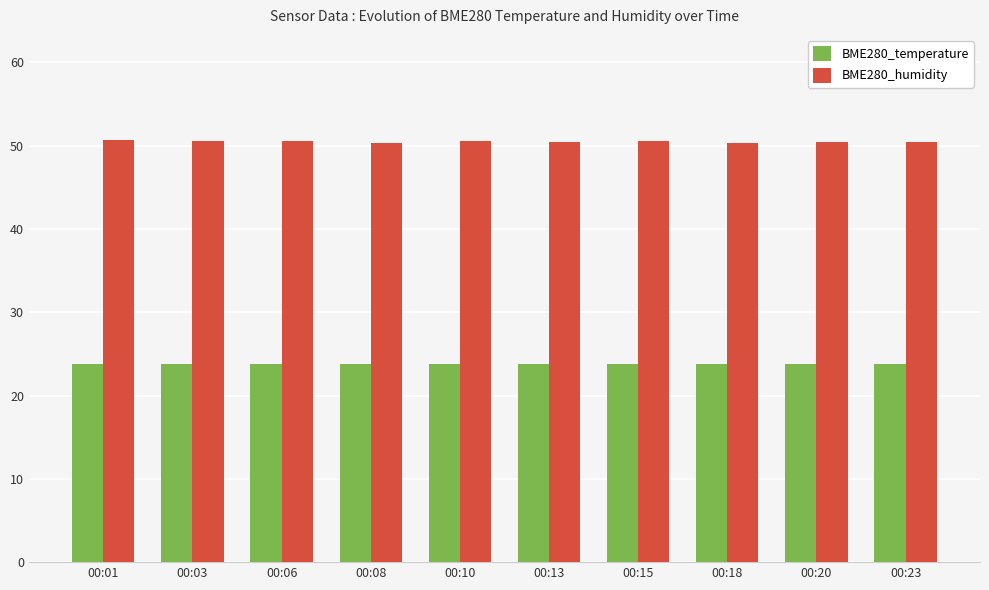

What is the difference between the BME280_humidity values at 00:18 and 00:13?

0.2